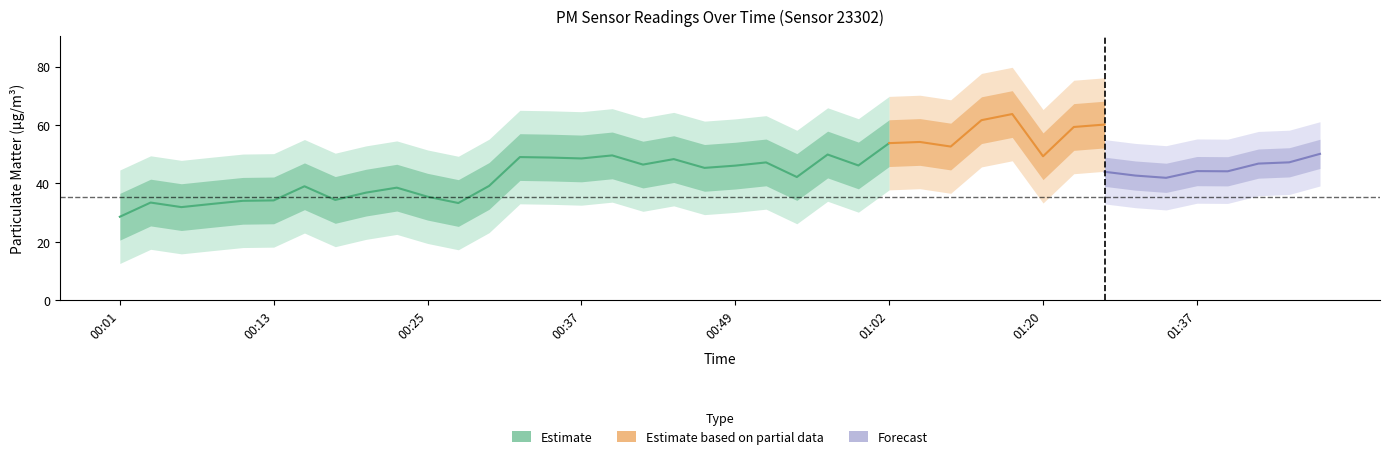

List the labels in order of P1 value, smallest first.

00:01, 00:06, 00:08, 00:27, 00:03, 00:10, 00:13, 00:18, 00:25, 00:20, 00:23, 00:15, 00:30, 00:54, 00:47, 00:49, 00:59, 00:42, 00:52, 00:45, 00:37, 00:35, 00:32, 01:20, 00:40, 00:57, 01:06, 01:02, 01:04, 01:40, 01:27, 01:32, 01:35, 01:30, 01:37, 01:09, 01:11, 01:42, 01:45, 01:47